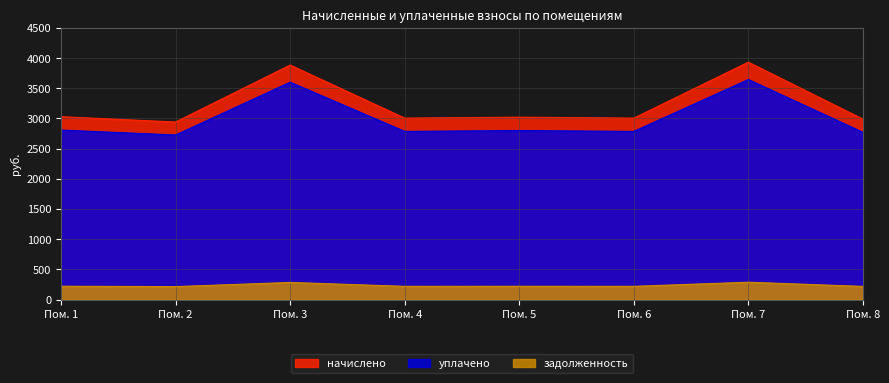

What is the value of the уплачено point at the 3rd from the left?

3600.1